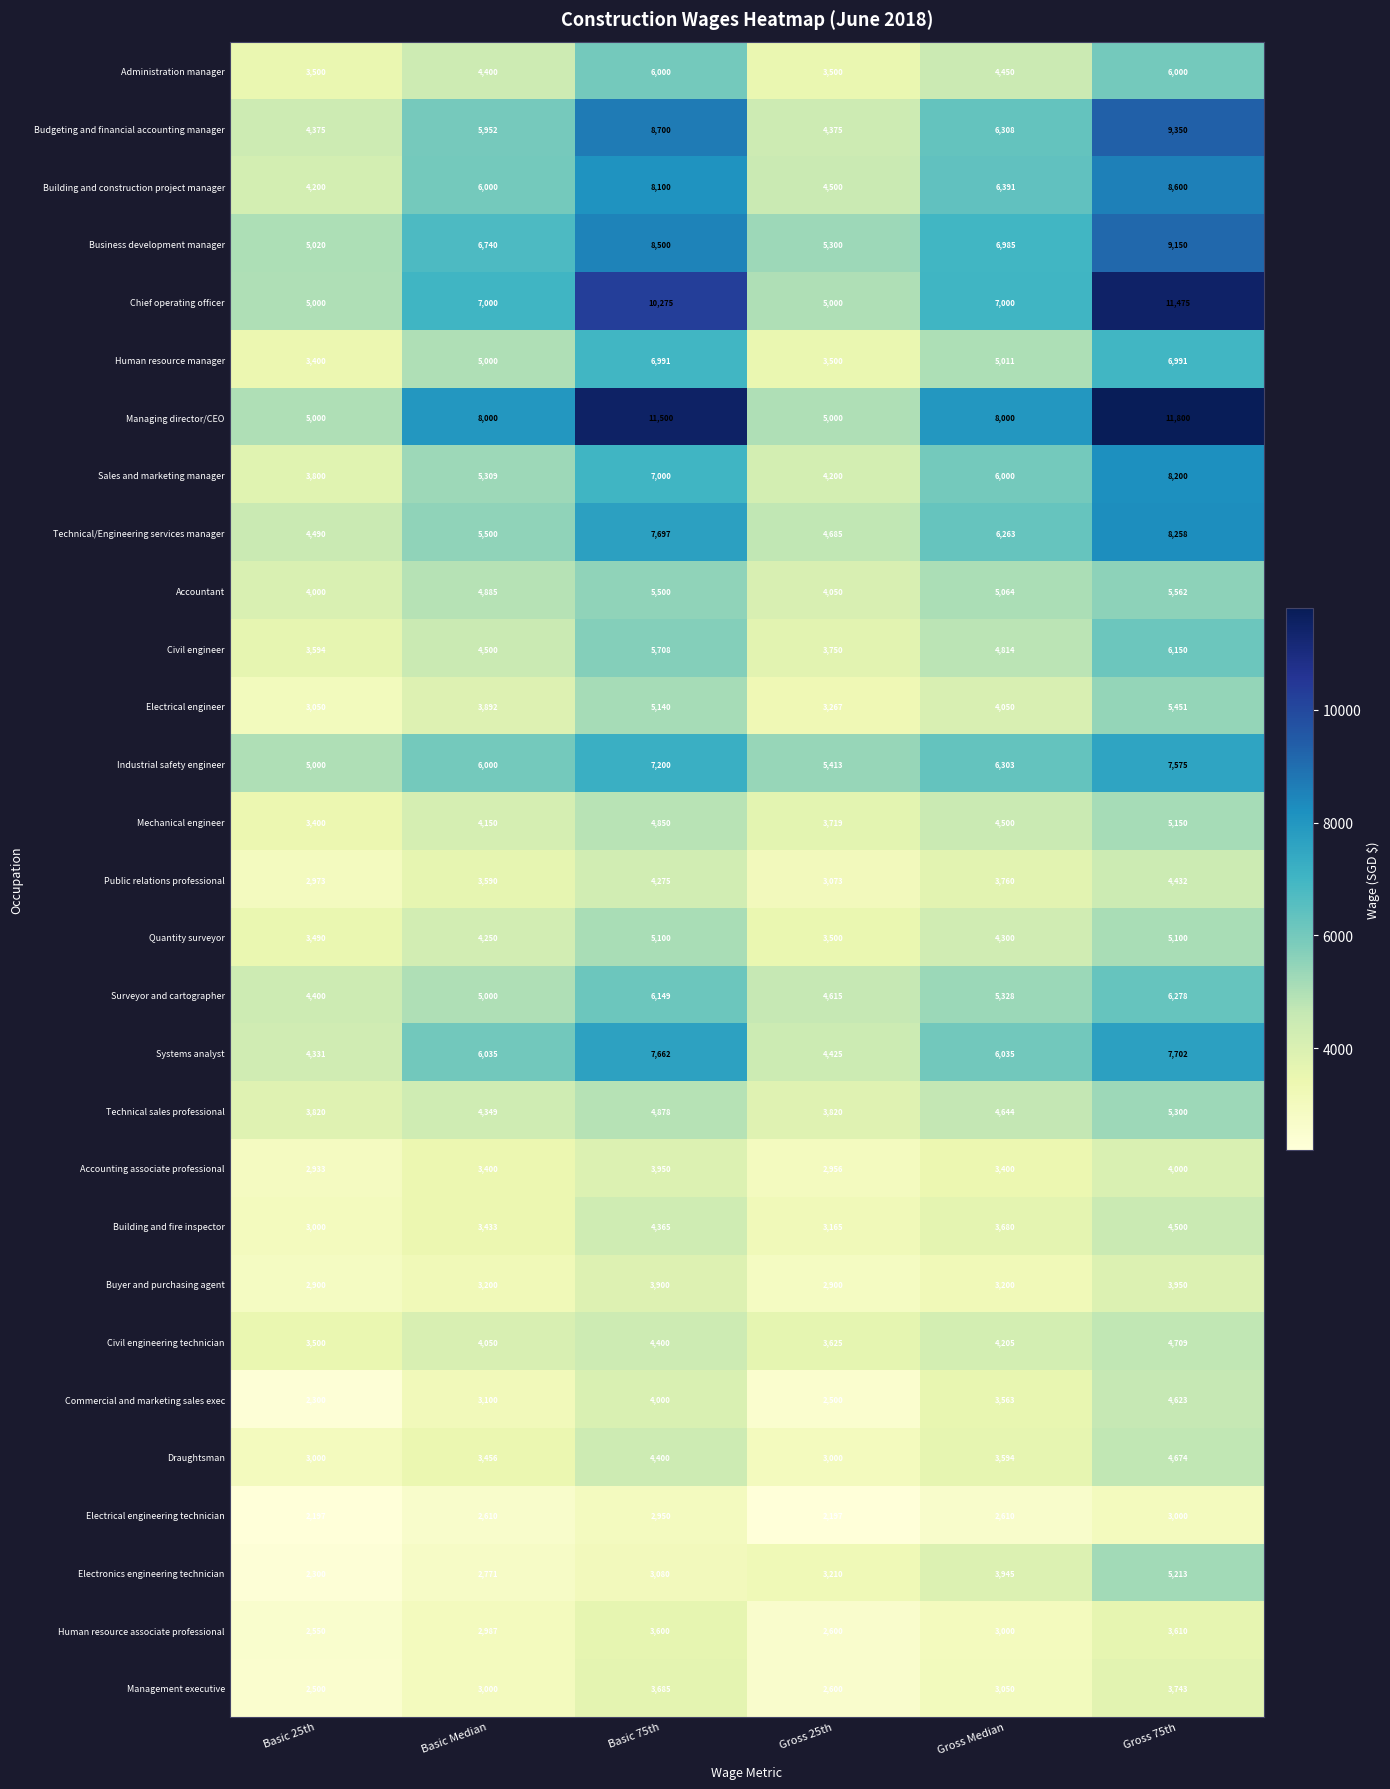

At which category is the sum across all series the highest?

Gross 75th